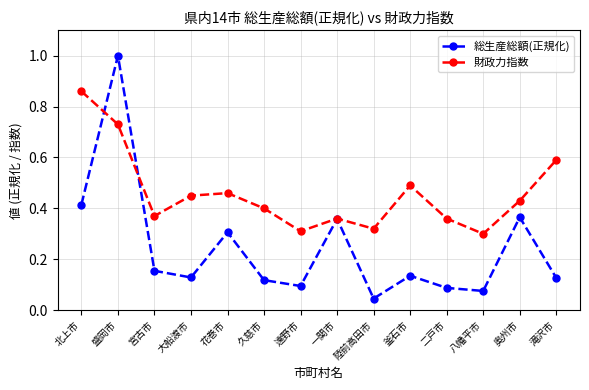

Rank the series at 盛岡市 from highest to lowest value.

総生産総額(正規化), 財政力指数